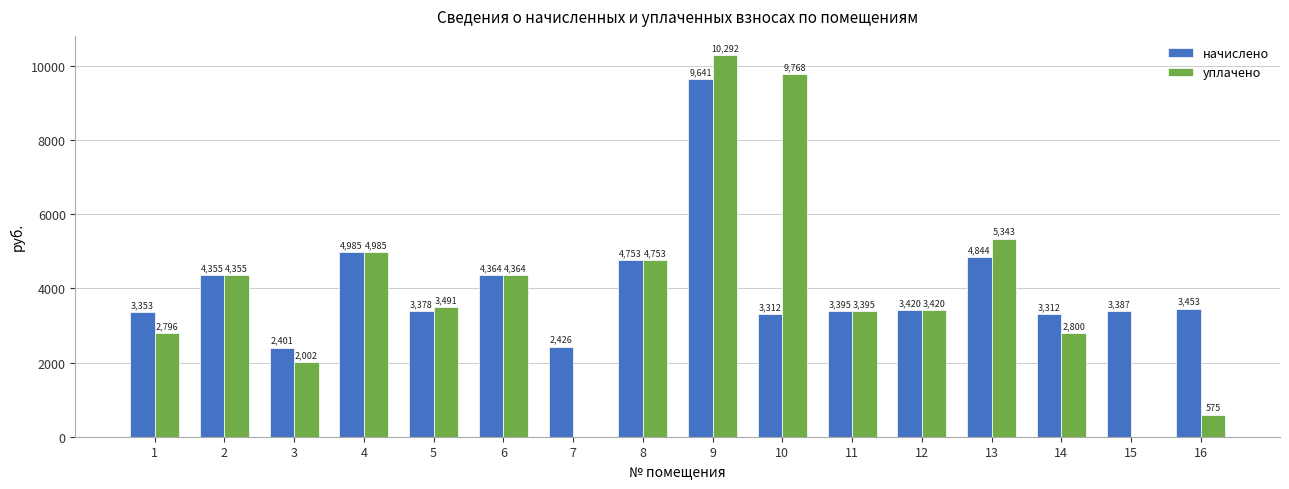

How many categories are shown in the chart?

16